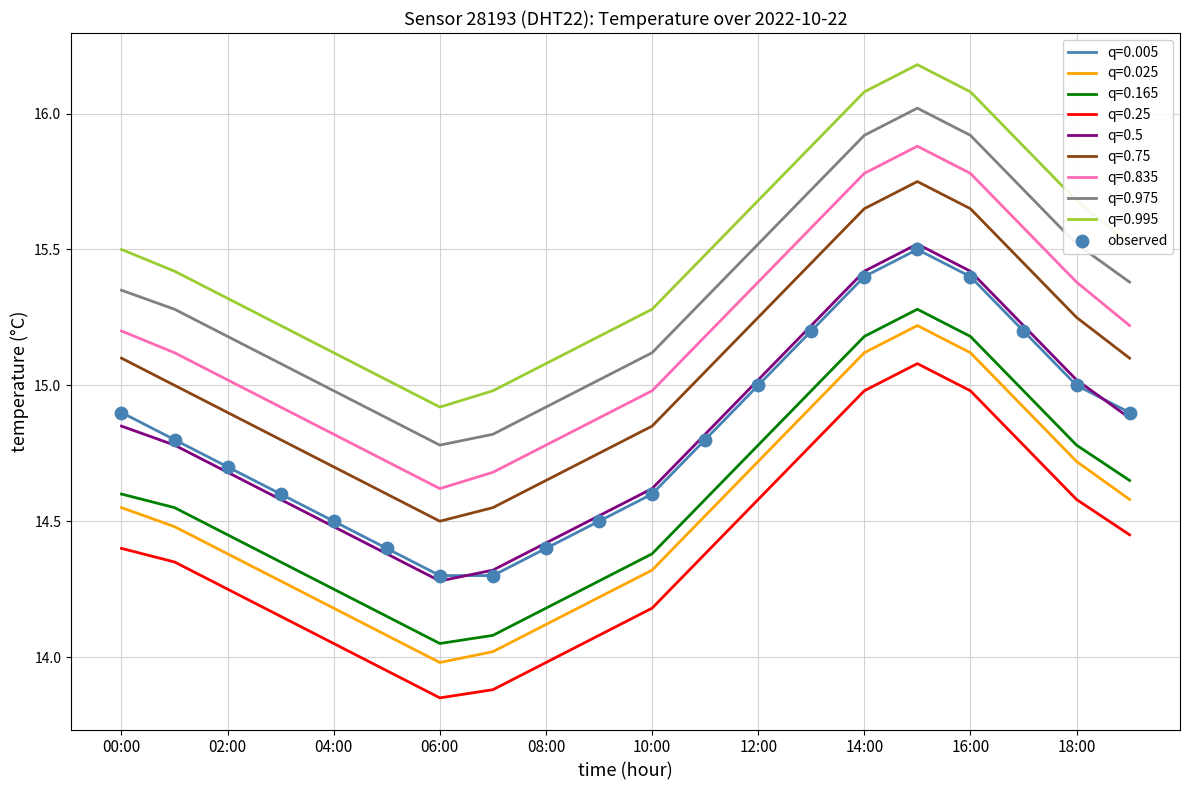

True or false: q=0.995 and q=0.975 cross at least once.

False